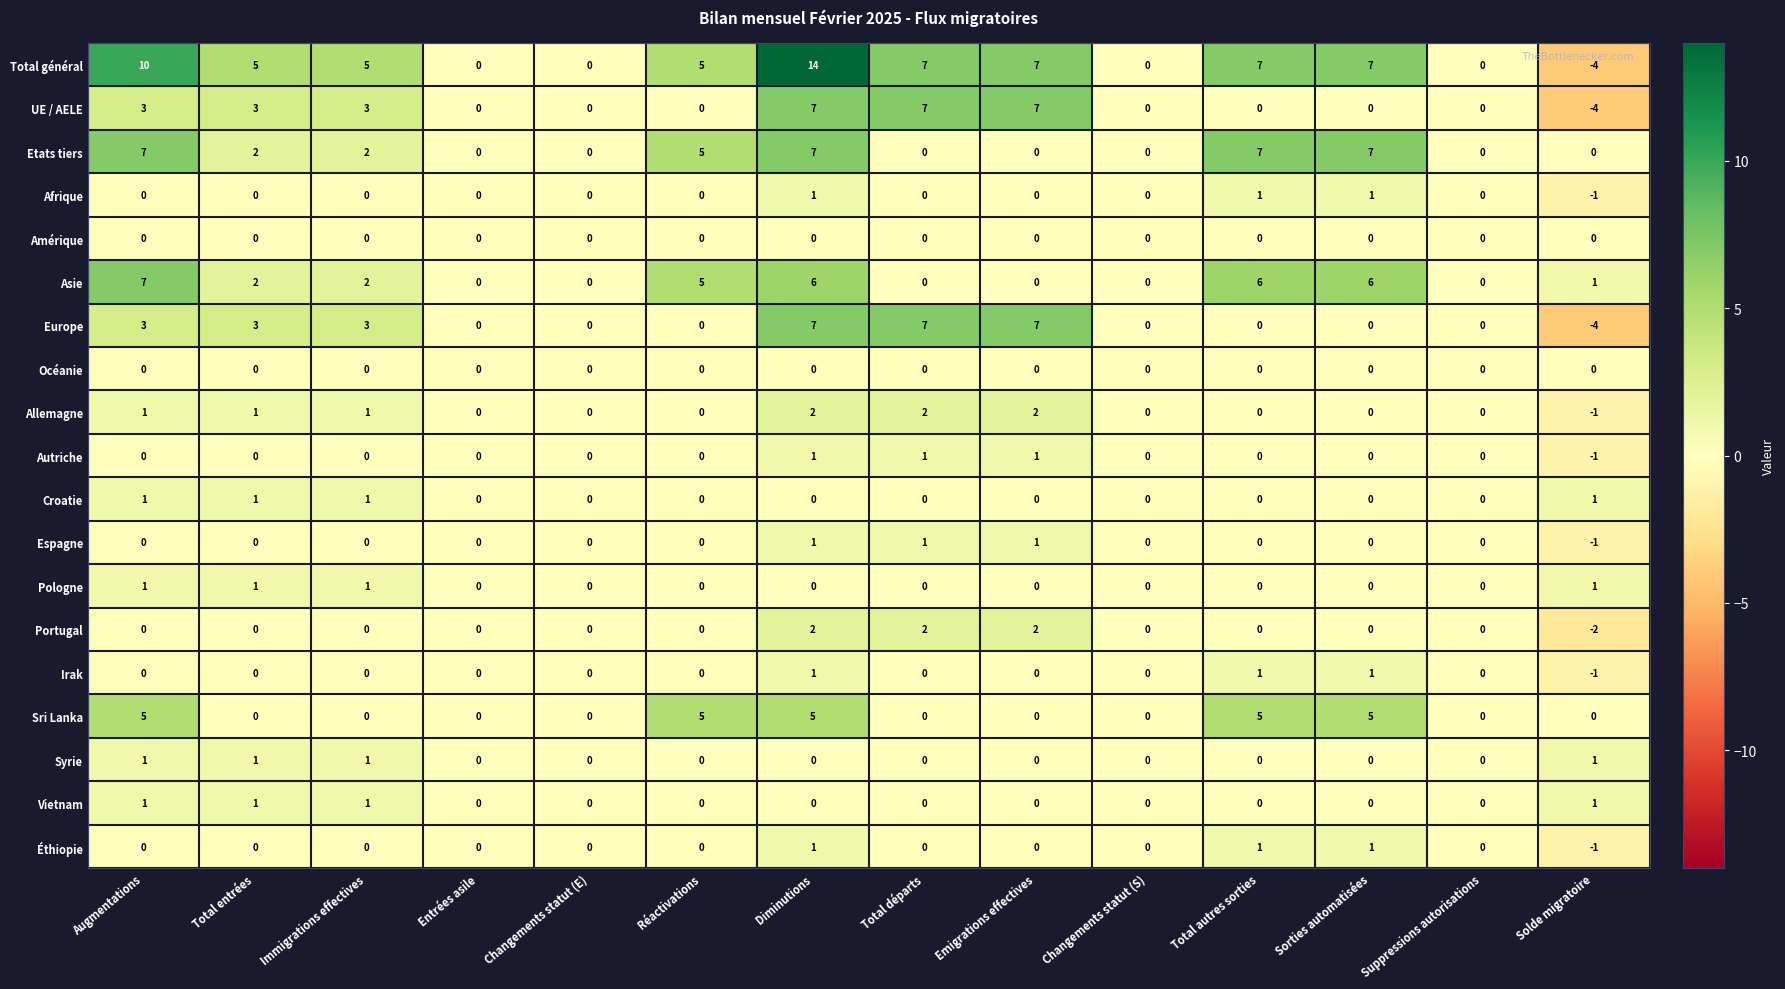

Which series has the largest range (max minus min)?

Total général